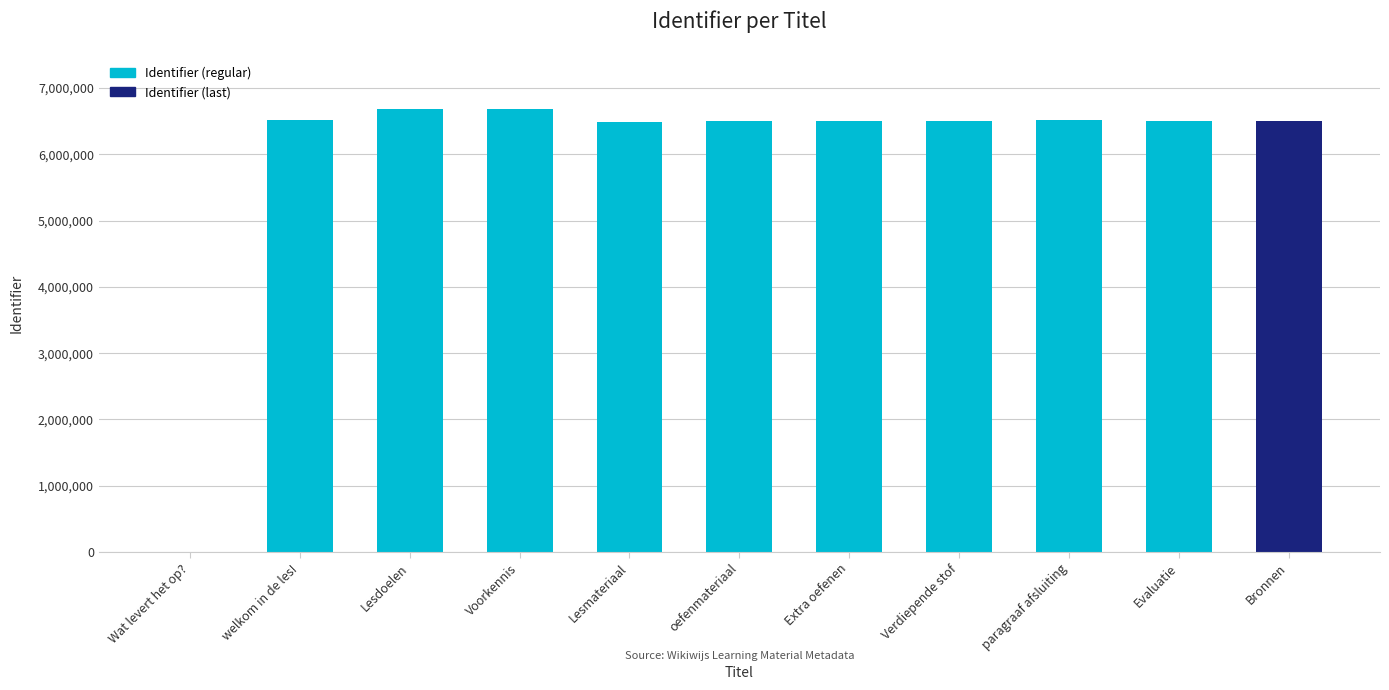

Is it true that the value at Lesmateriaal is 4358614?

False